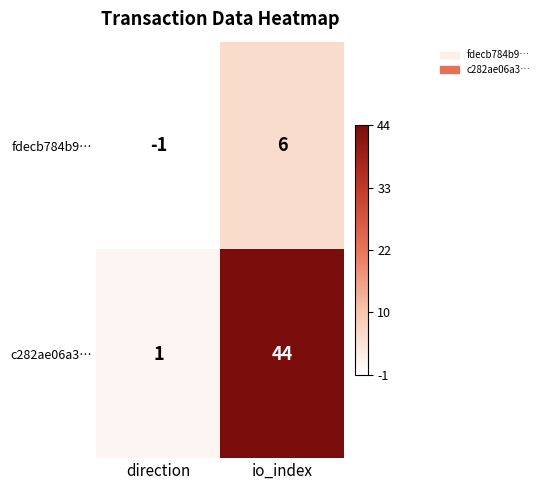

What is the difference between the highest and lowest values at io_index?

38